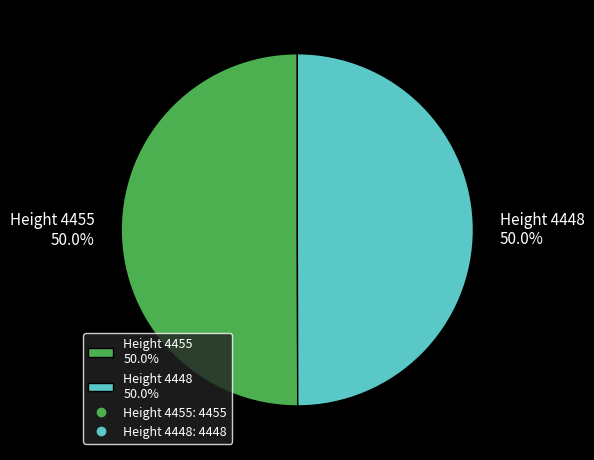

How many segments does this pie chart have?

2